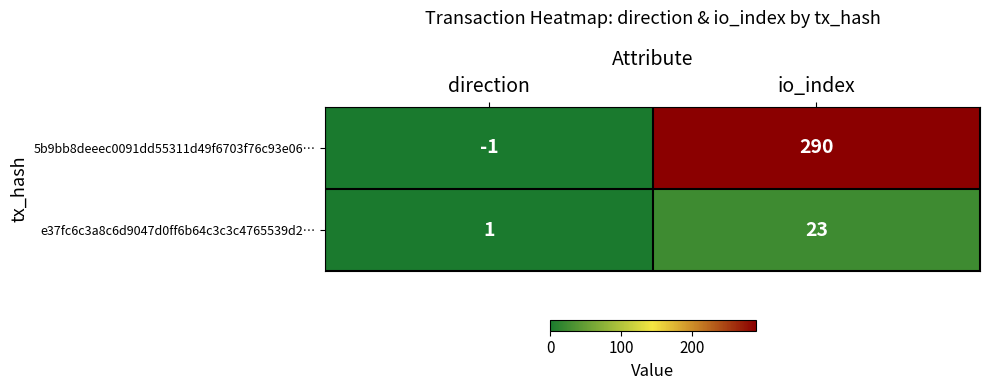

What is the difference between the highest and lowest values at io_index?

267